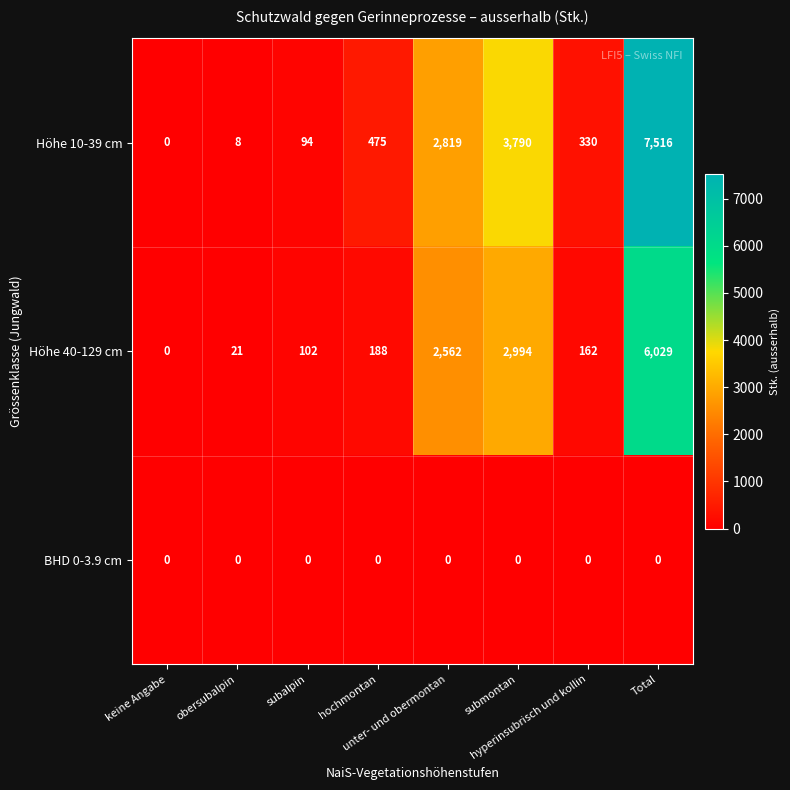

Which series has the largest total across all categories?

Höhe 10-39 cm